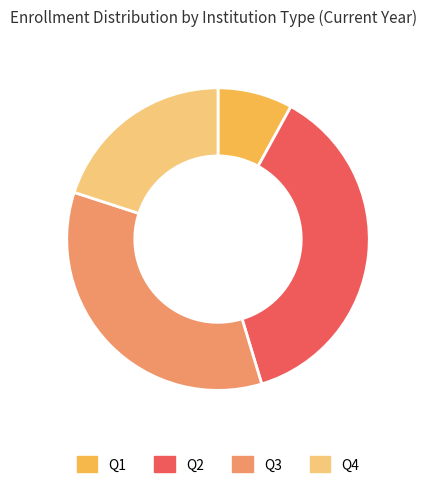

Is the sum of Q2 and Q3 greater than half?

Yes